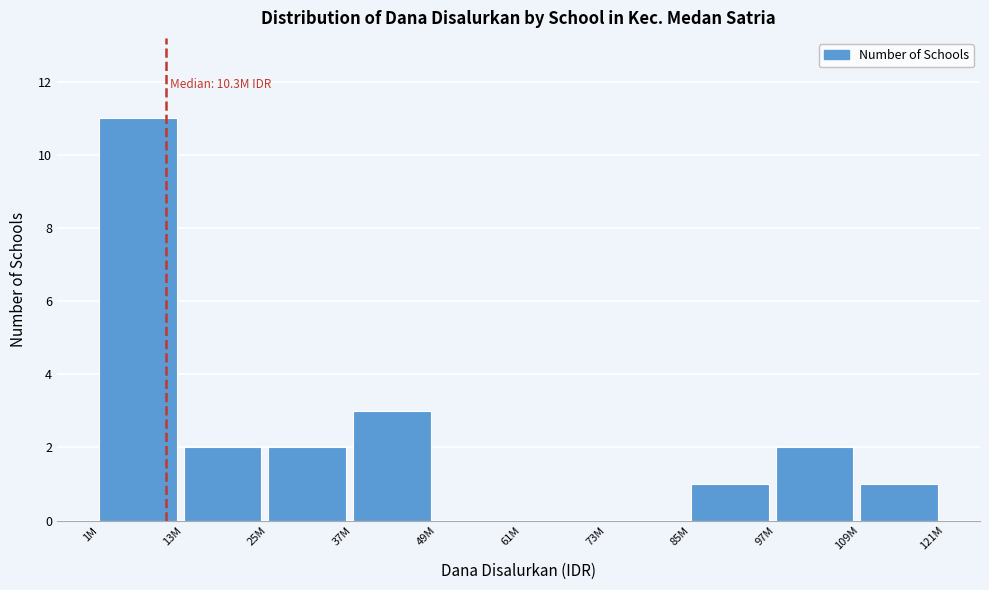

Reading right to left, what are all the values shown in this chart?

109M=1	97M=2	85M=1	73M=0	61M=0	49M=0	37M=3	25M=2	13M=2	1M=11